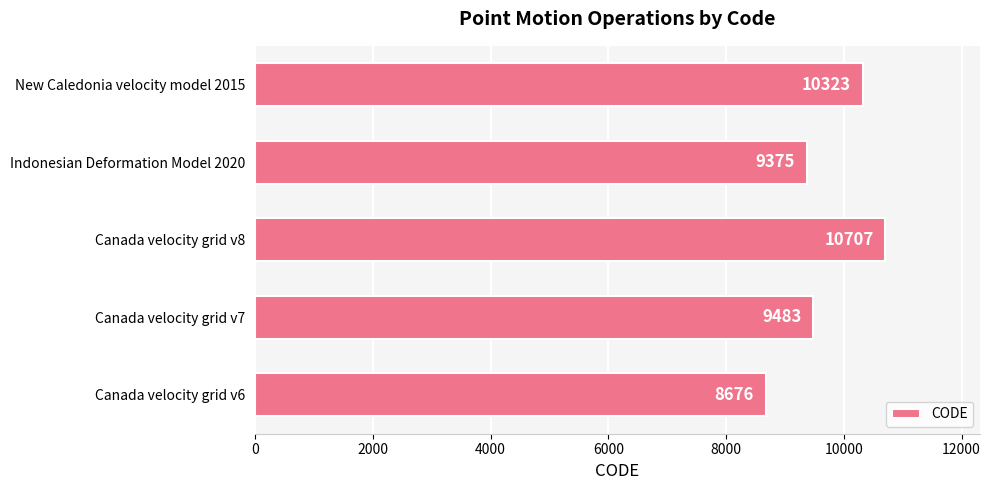

Does the chart contain any negative values?

No